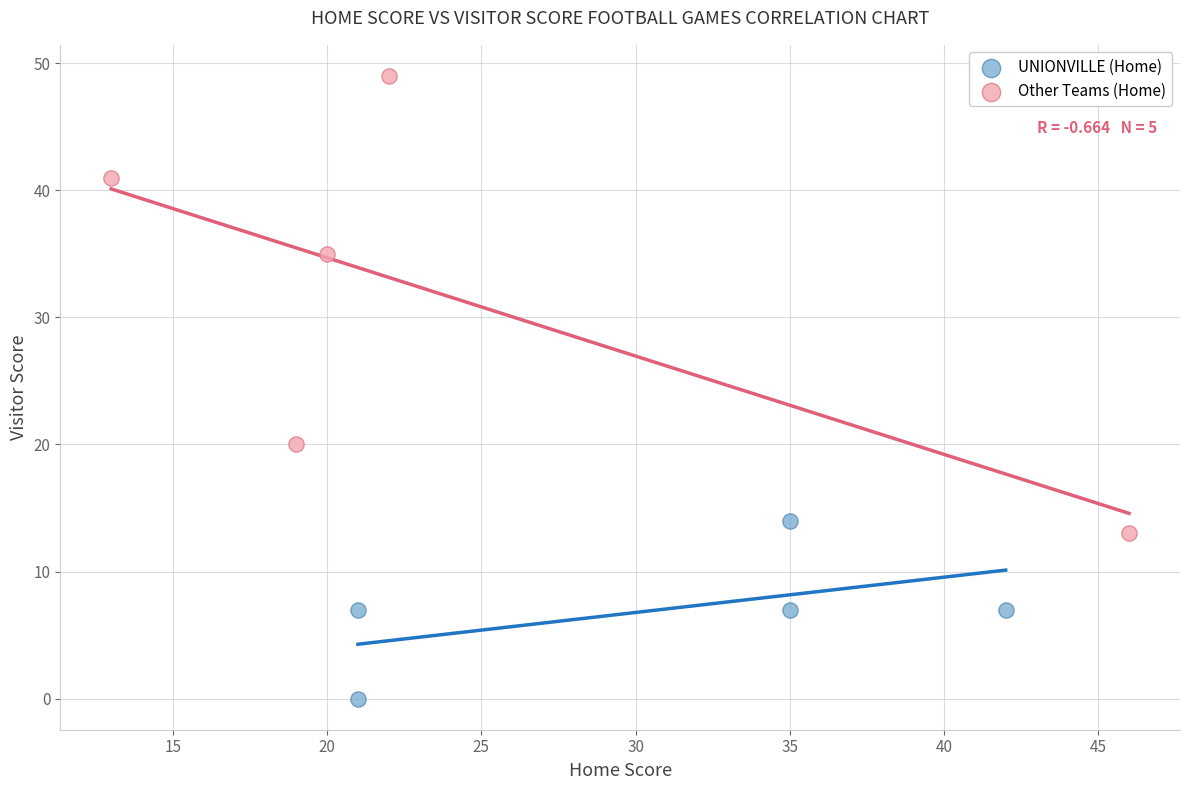

Which series reaches the minimum Y coordinate?

UNIONVILLE (Home)